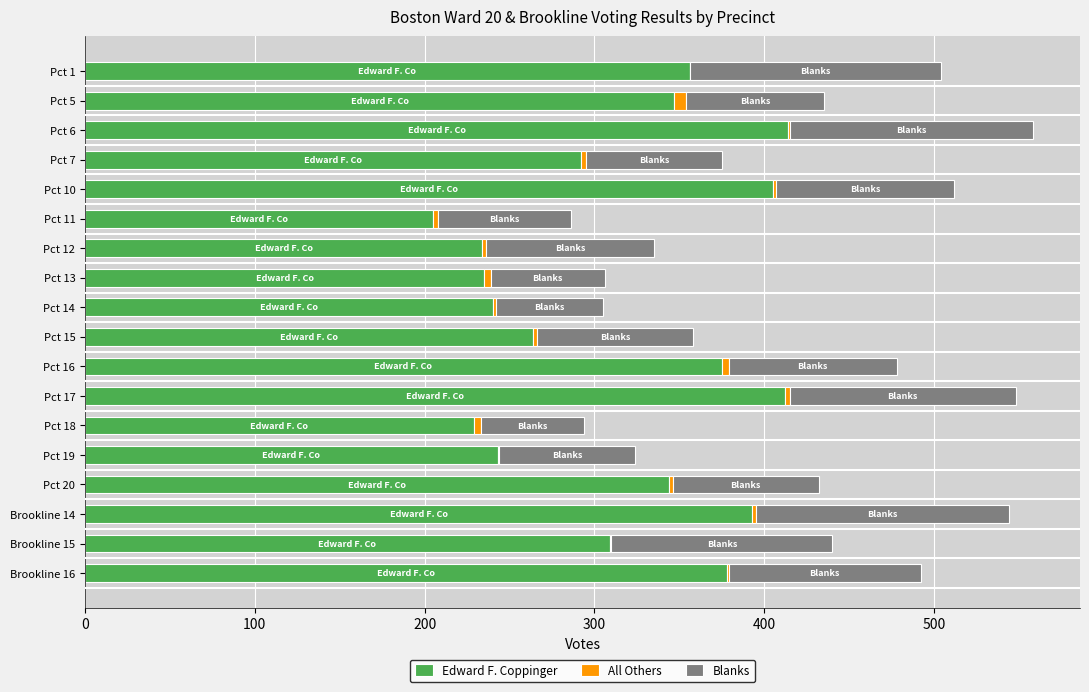

Is it true that Edward F. Coppinger equals 139 at Pct 17?

False